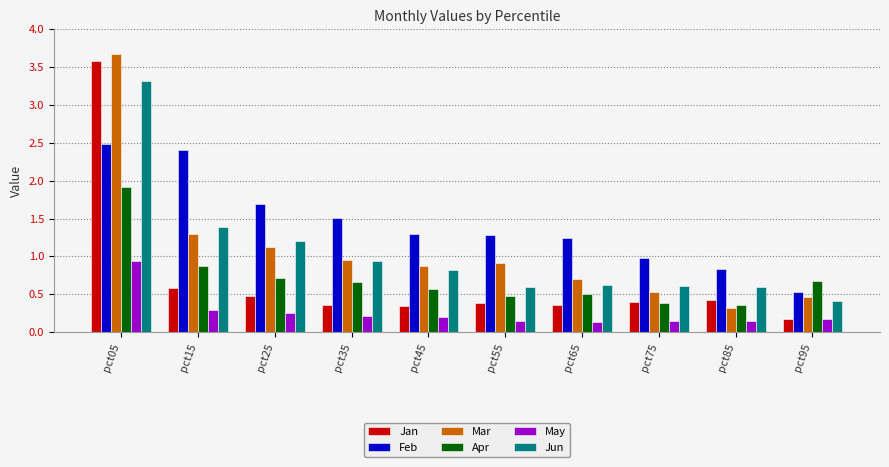

Is the value of Jun at pct05 greater than the value of Jan at pct85?

Yes